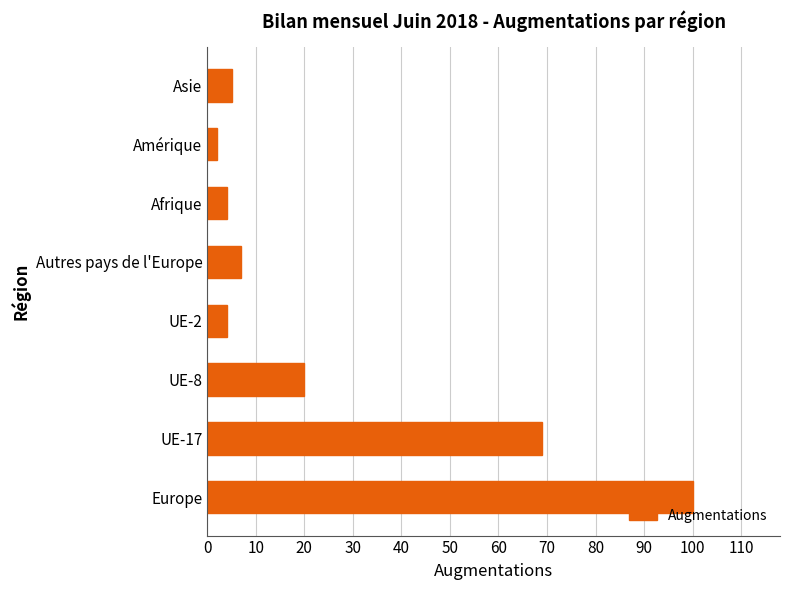

What is the difference between the maximum and minimum values?

98